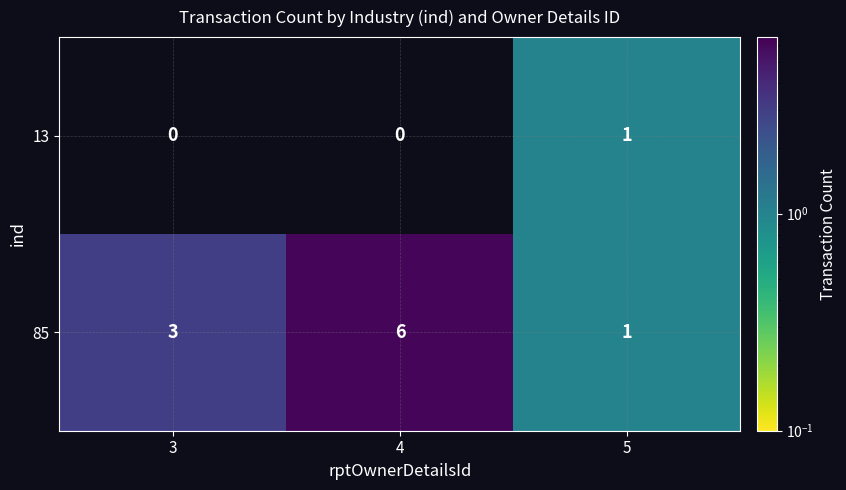

Rank the series by their average value, from lowest to highest.

13, 85